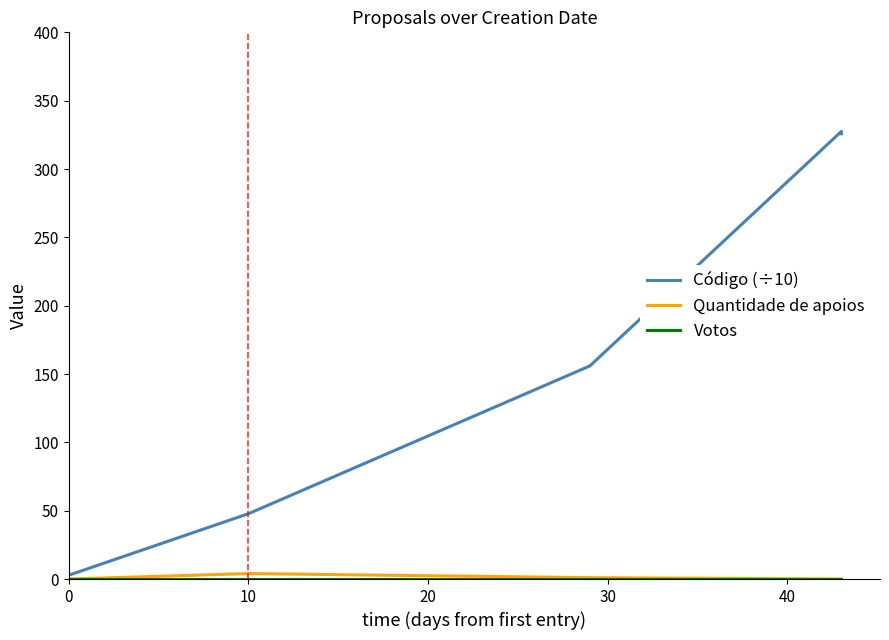

Which series has the largest range (max minus min)?

Código (÷10)